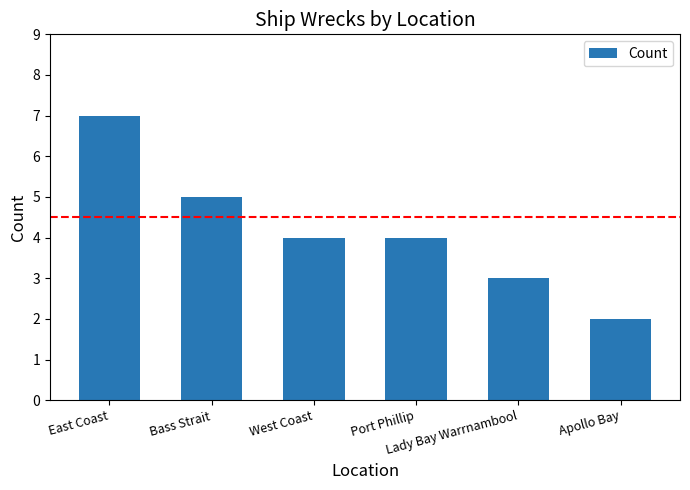

Does the chart contain stacked bars?

No